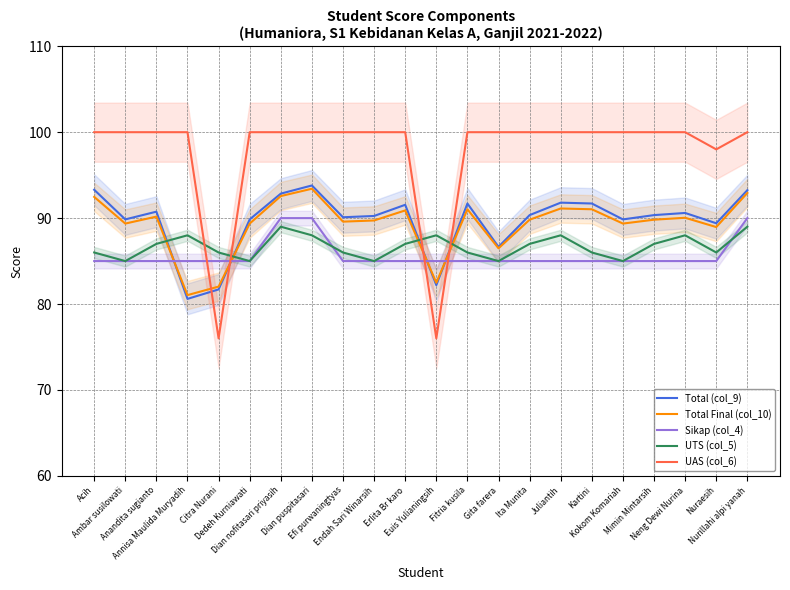

What is the difference between the highest and lowest values at Mimin Mintarsih?

15.0